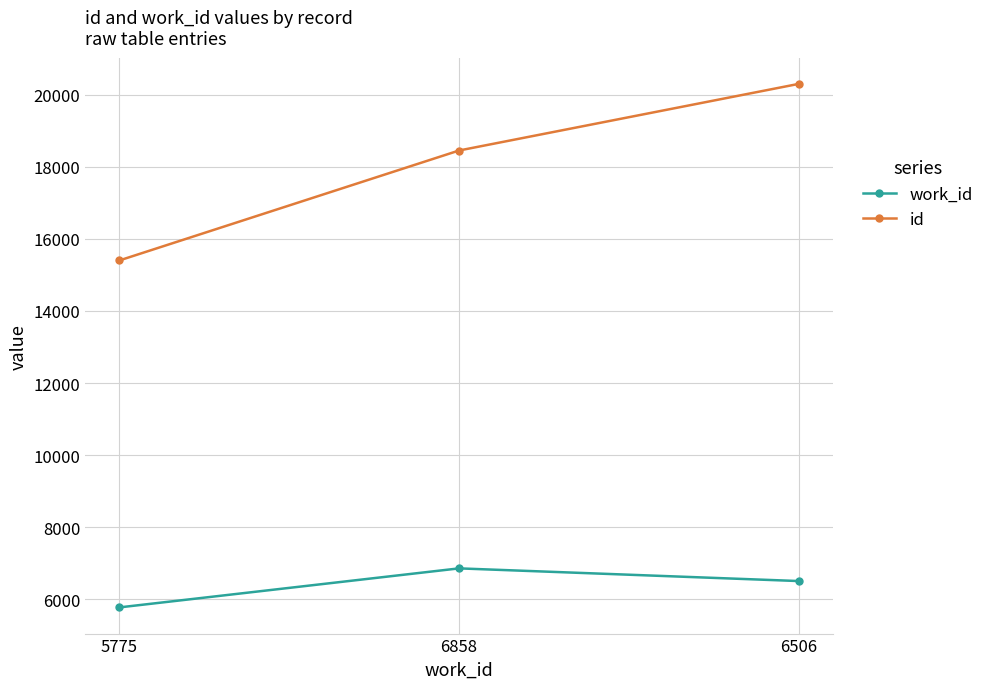

Which series has the widest spread of values?

id